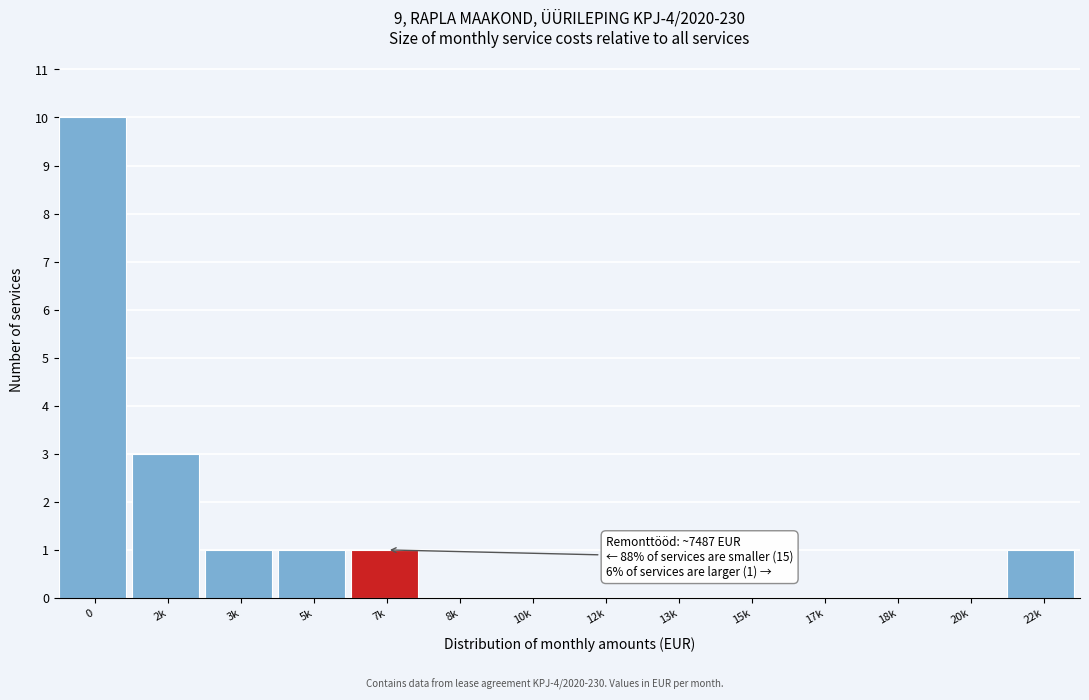

Reading left to right, list all the values displayed in this chart.

0=10	2k=3	3k=1	5k=1	7k=1	8k=0	10k=0	12k=0	13k=0	15k=0	17k=0	18k=0	20k=0	22k=1